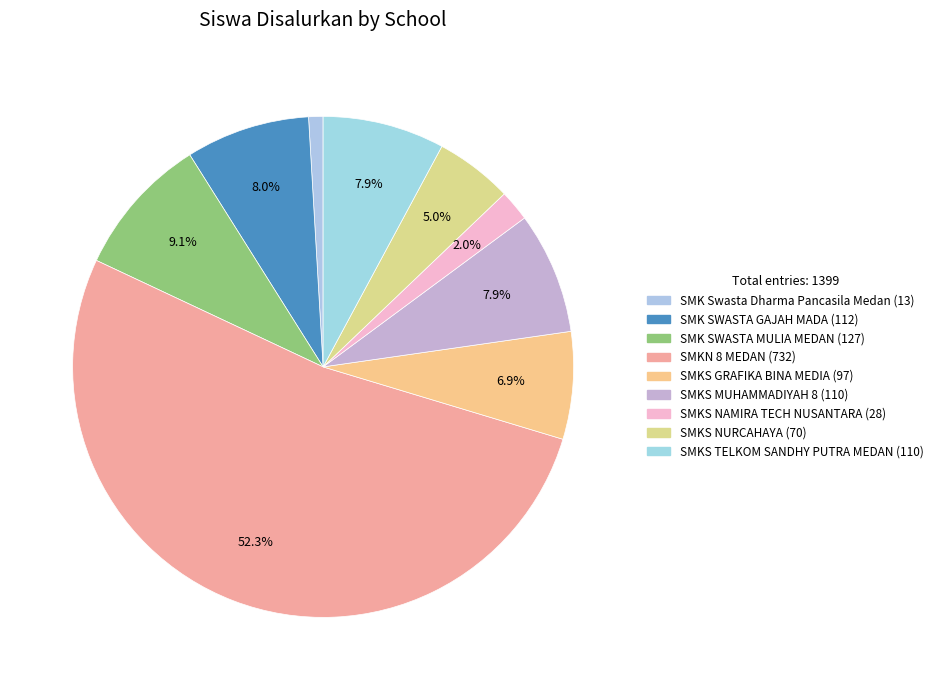

Is it true that SMKS TELKOM SANDHY PUTRA MEDAN is 8% of the pie?

True